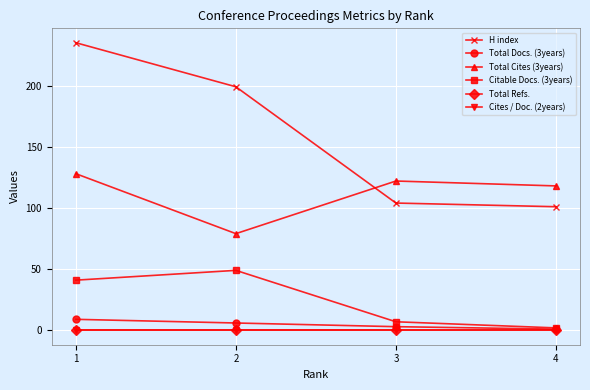

List the series in order of their peak value, highest first.

H index, Total Cites (3years), Citable Docs. (3years), Total Docs. (3years), Total Refs., Cites / Doc. (2years)